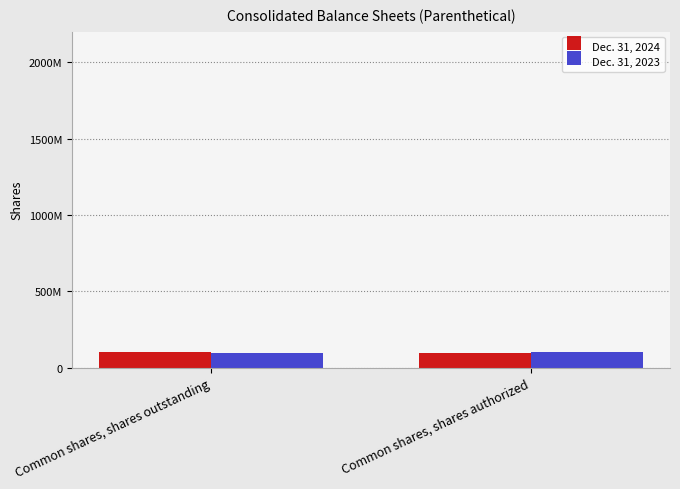

The value of Dec. 31, 2024 at Common shares, shares outstanding is 101200000. True or false?

True